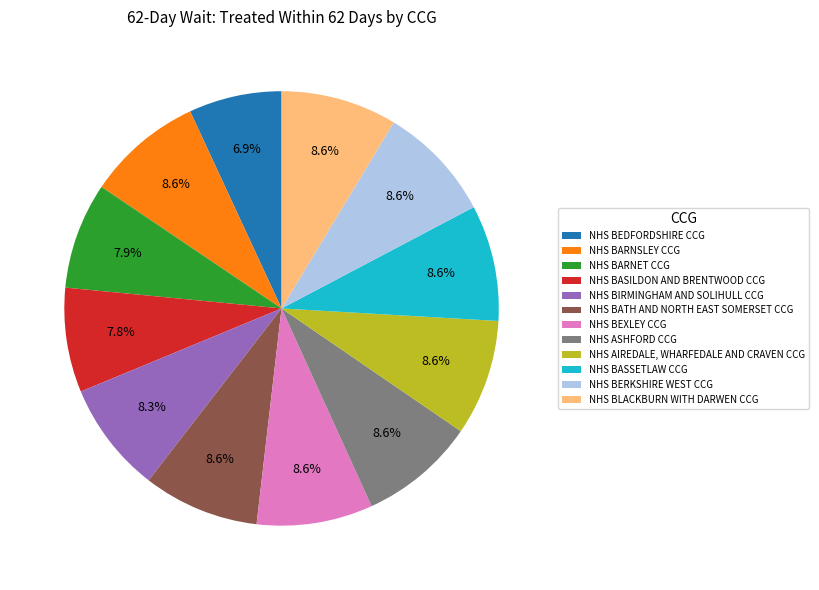

Which slice is the smallest?

NHS BEDFORDSHIRE CCG